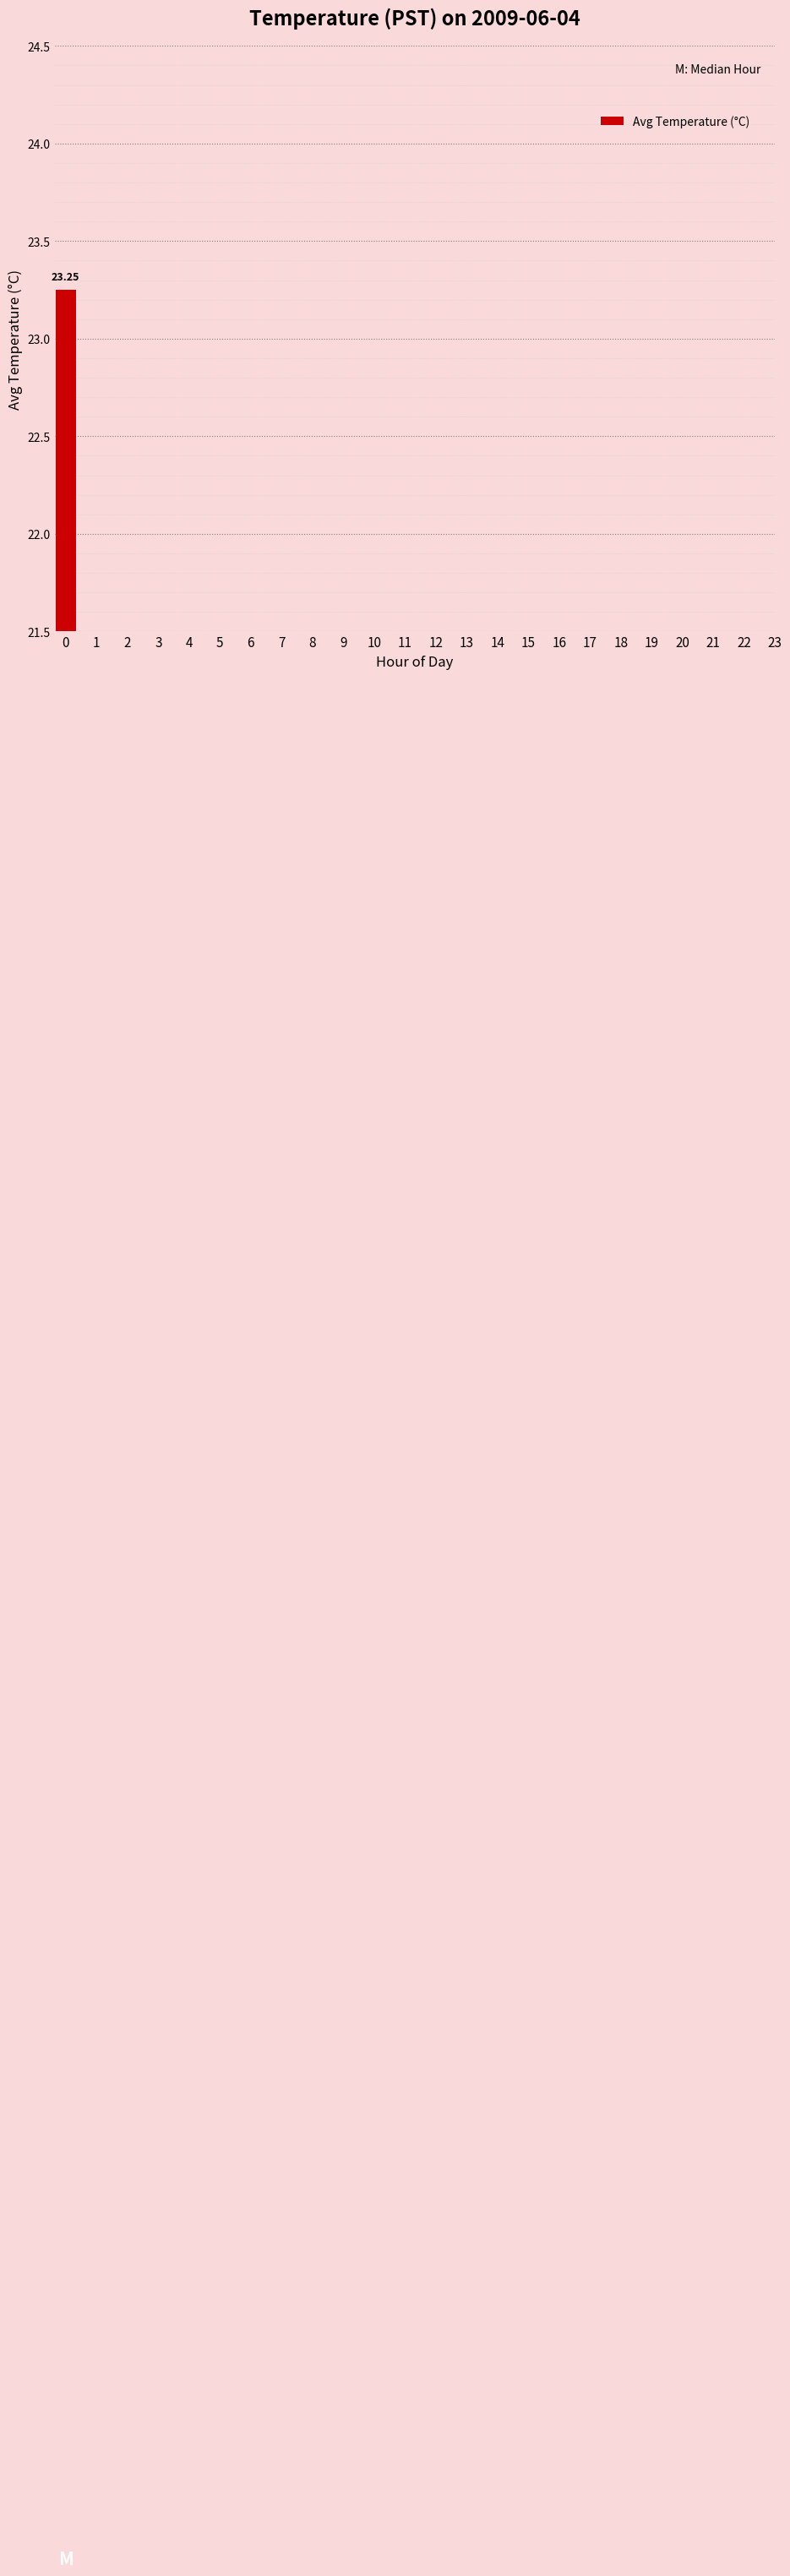

Approximately how many times larger is the value at 10 compared to 20?

1.0